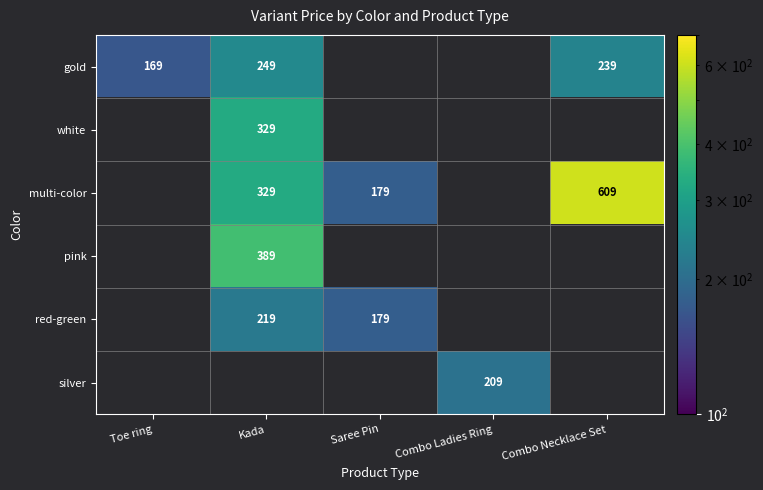

Is the value of red-green at Saree Pin greater than the value of gold at Combo Necklace Set?

No